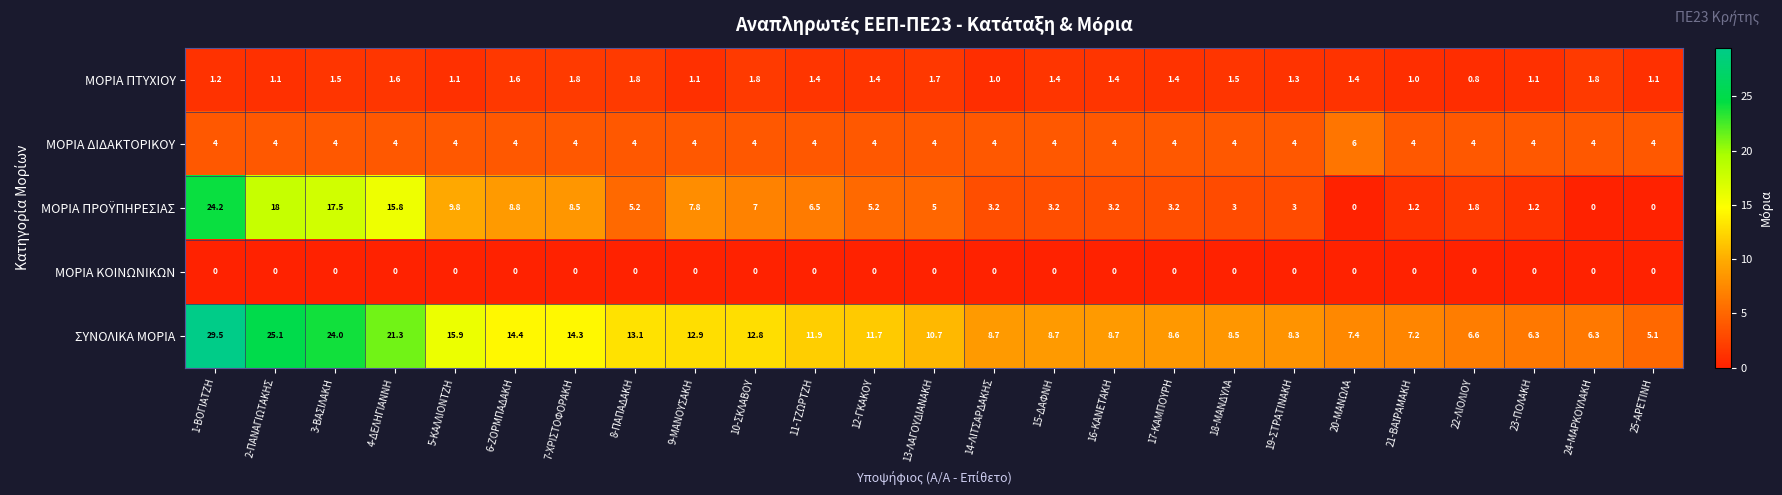

Which series has the largest total across all categories?

ΣΥΝΟΛΙΚΑ ΜΟΡΙΑ